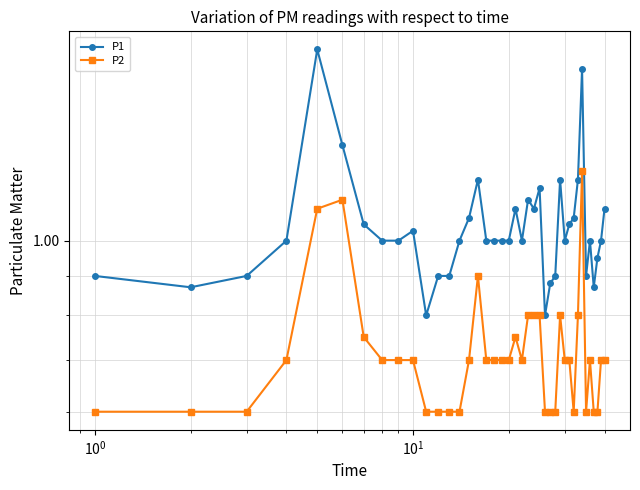

What are all the series names shown in the legend?

P1, P2